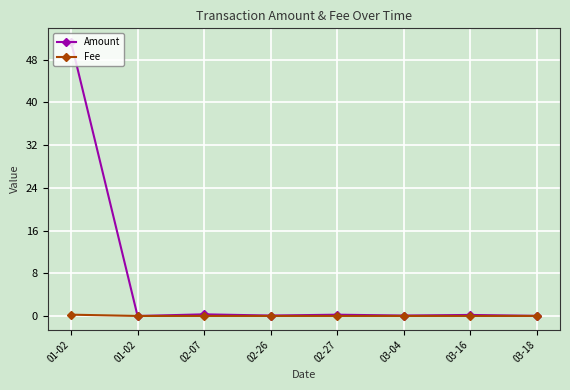

How many interior local valleys does the Fee series have?

1